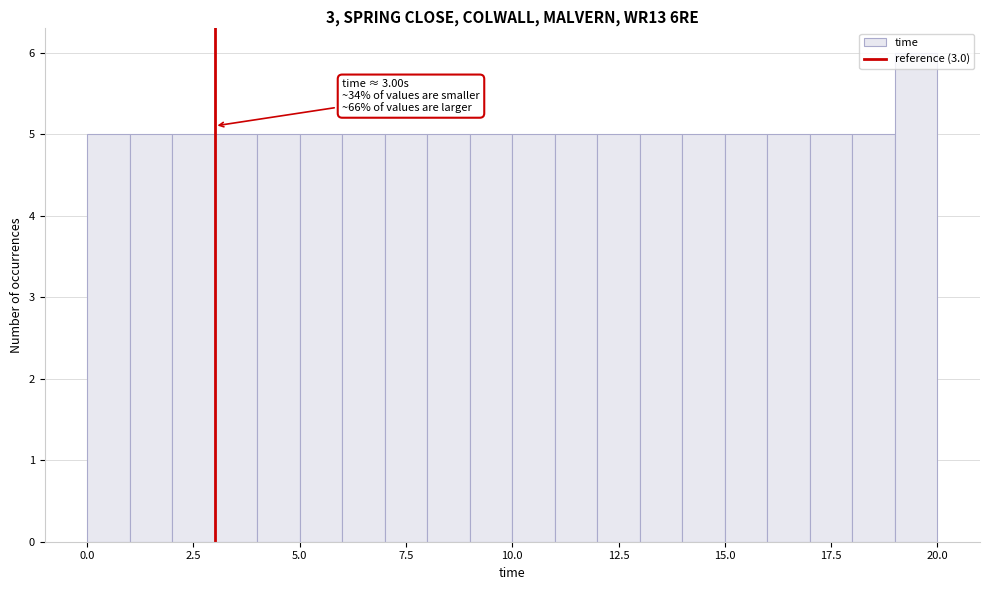

Around what value on the x-axis is the tallest bar? Give the approximate position of its centre, as read against the axis.

19.5